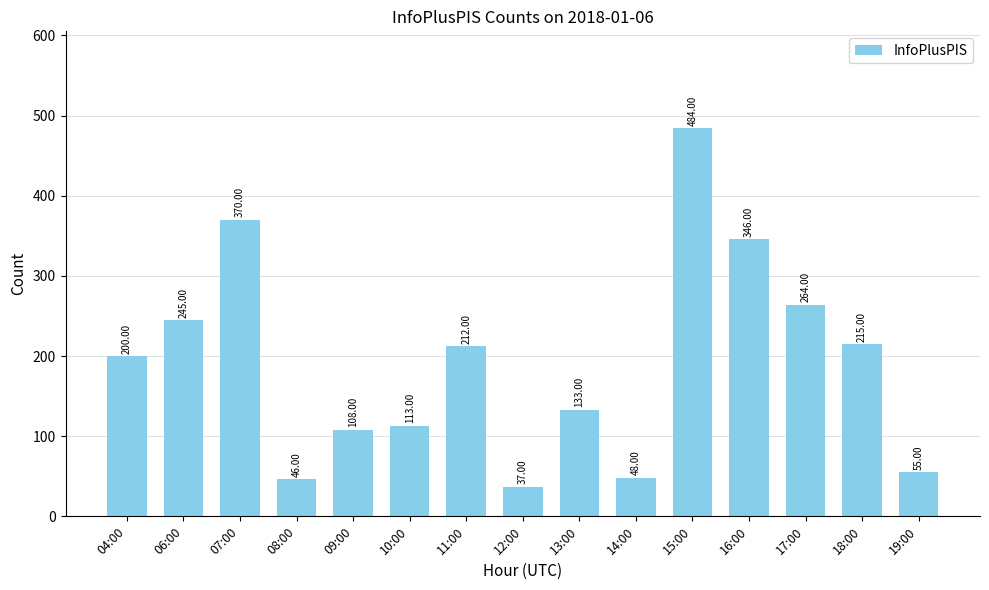

Reading left to right, list all the values displayed in this chart.

04:00=200	06:00=245	07:00=370	08:00=46	09:00=108	10:00=113	11:00=212	12:00=37	13:00=133	14:00=48	15:00=484	16:00=346	17:00=264	18:00=215	19:00=55